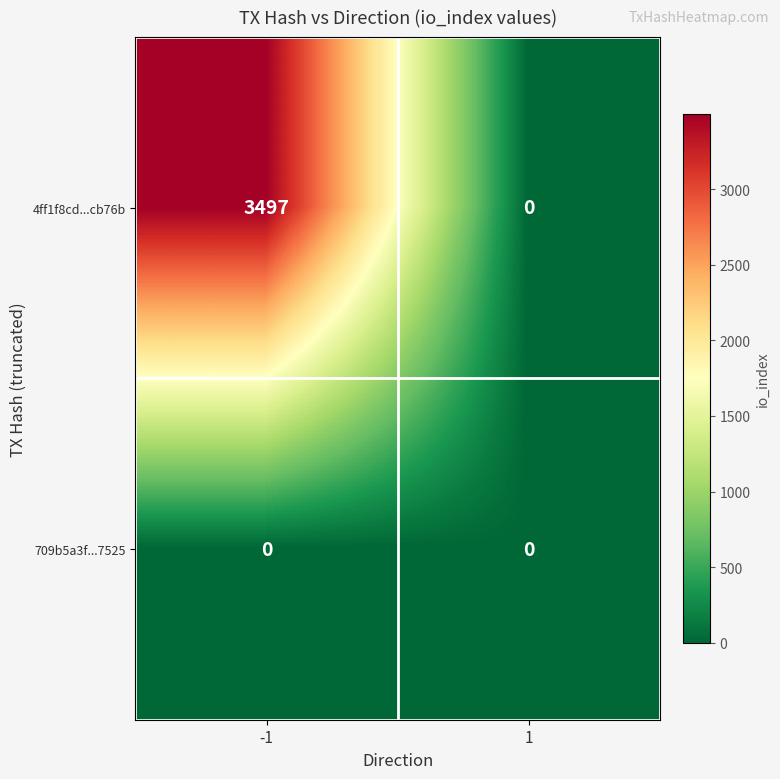

The 709b5a3f...7525 series shows 0 at -1. True or false?

True